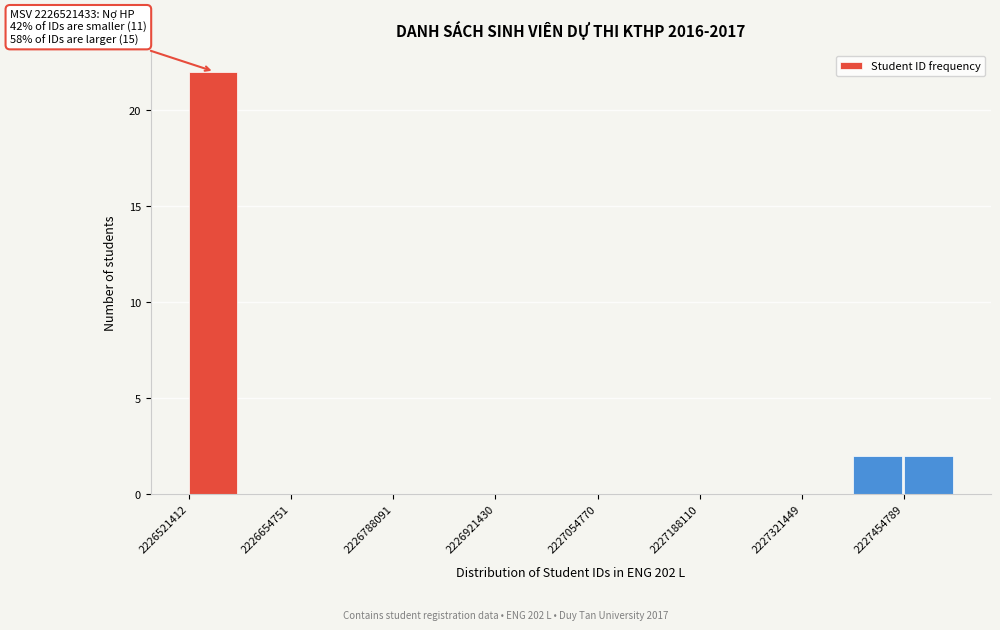

Around what value on the x-axis is the tallest bar? Give the approximate position of its centre, as read against the axis.

2226560000